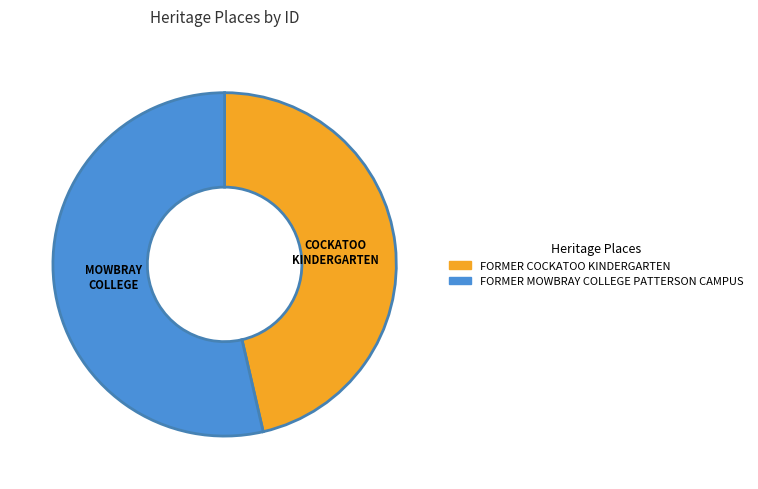

Which category accounts for the majority?

FORMER MOWBRAY COLLEGE PATTERSON CAMPUS